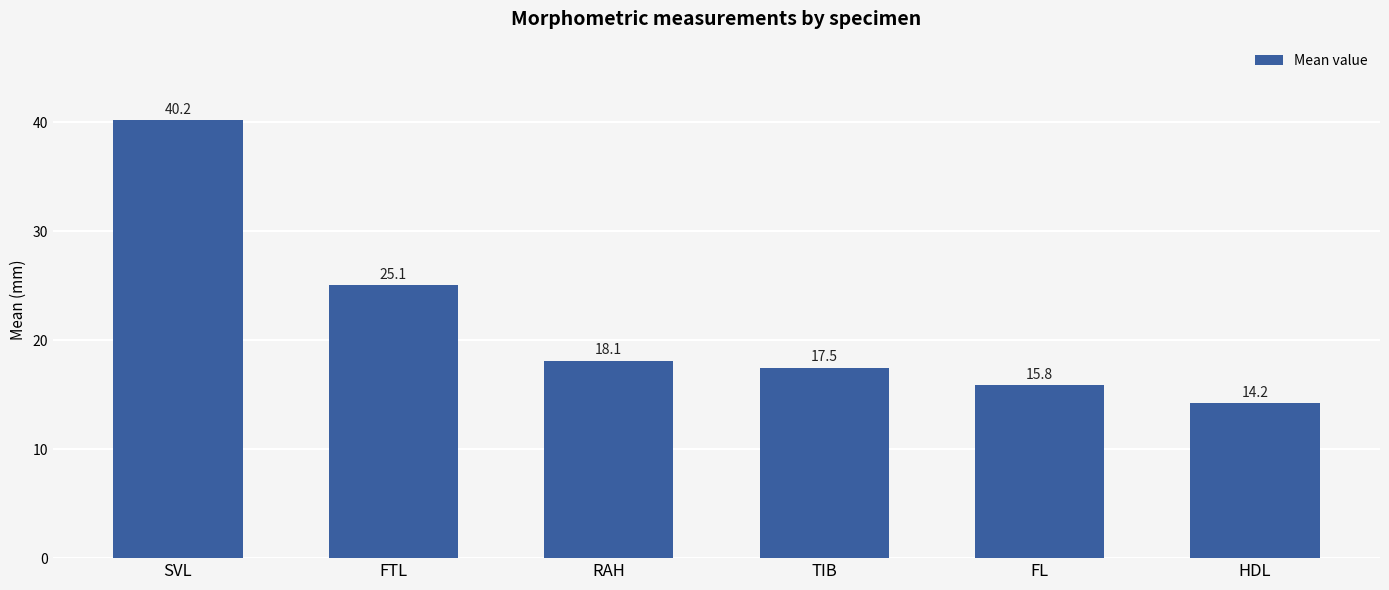

What is the label of the 1st bar from the right?

HDL